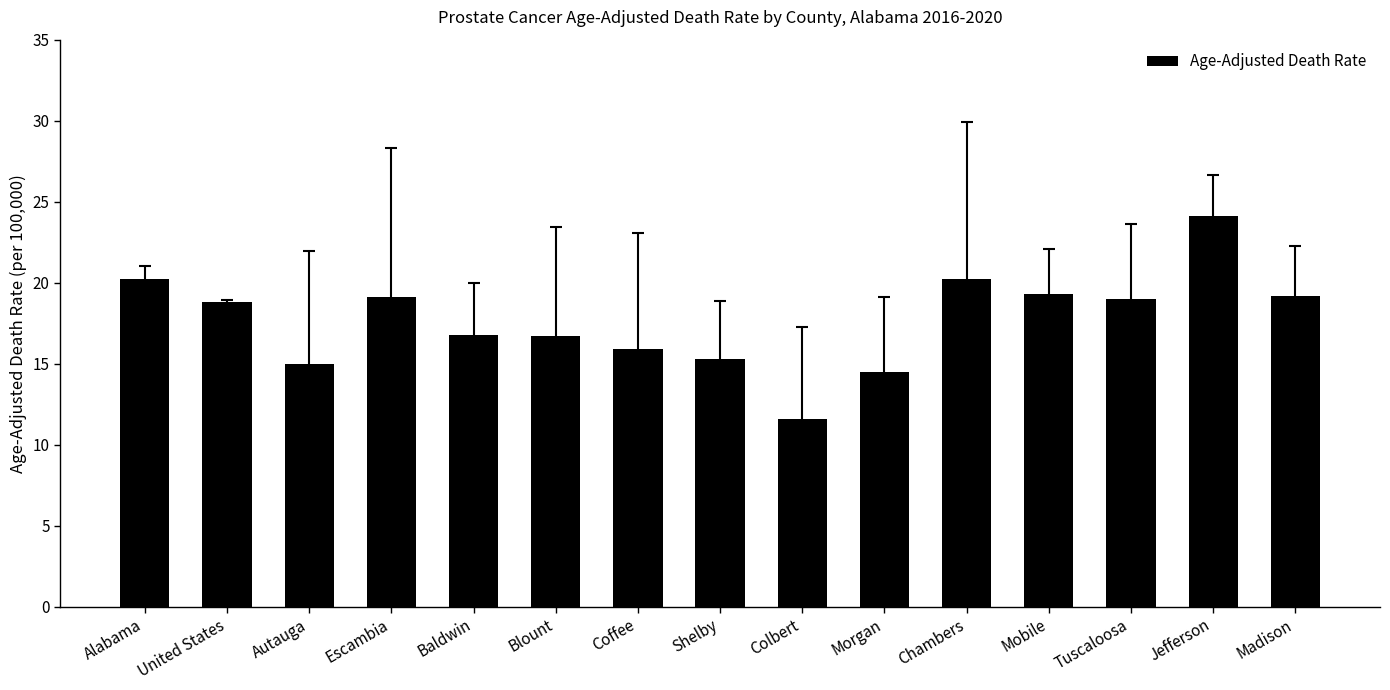

What is the label of the 3rd bar from the right?

Tuscaloosa